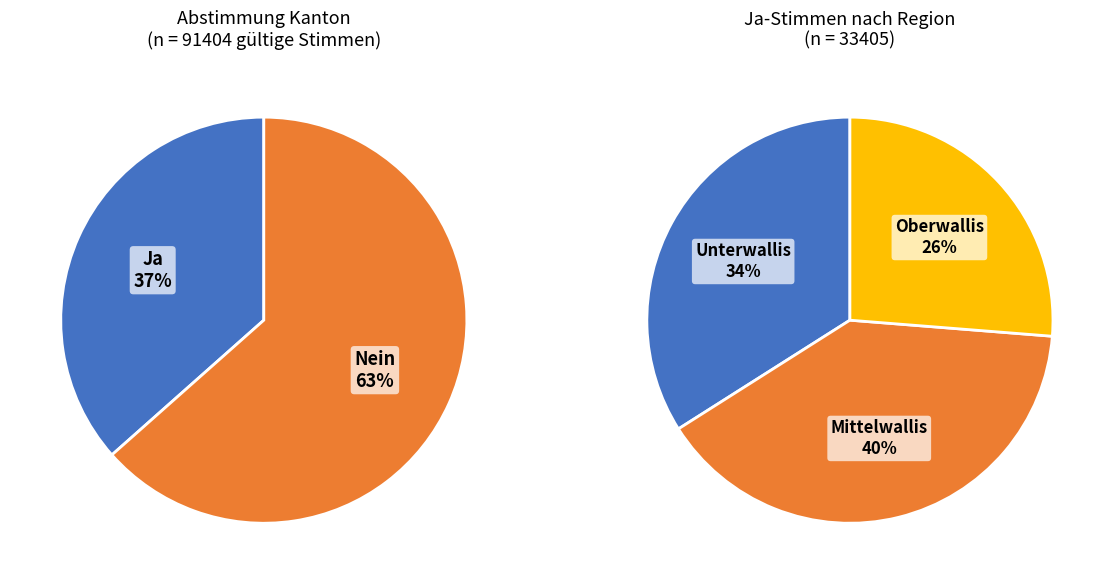

Is 3 the majority of the pie?

No